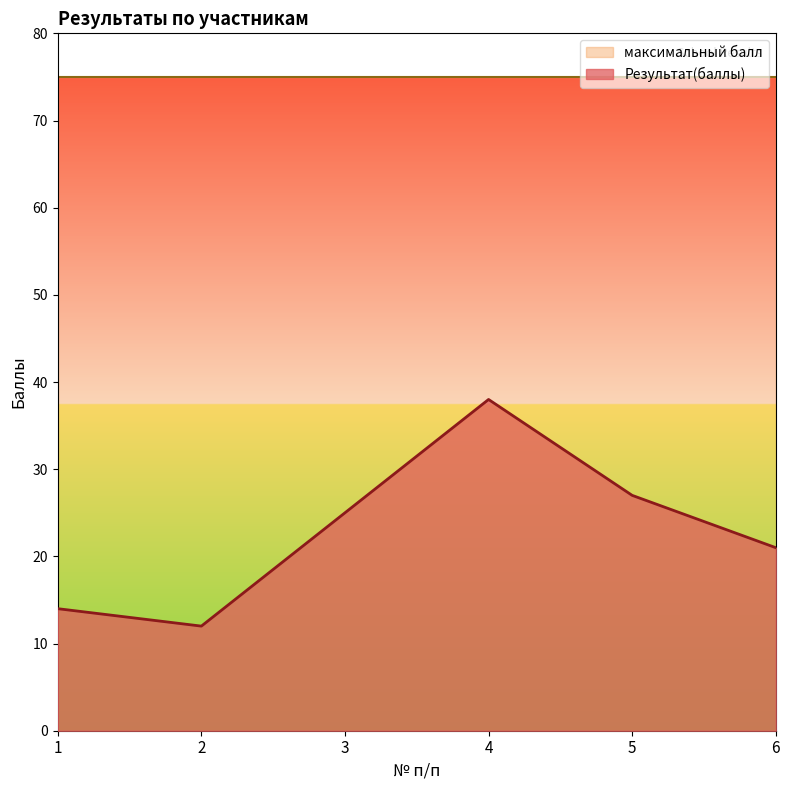

Reading left to right, what are all the values shown in this chart?

14	12	25	38	27	21